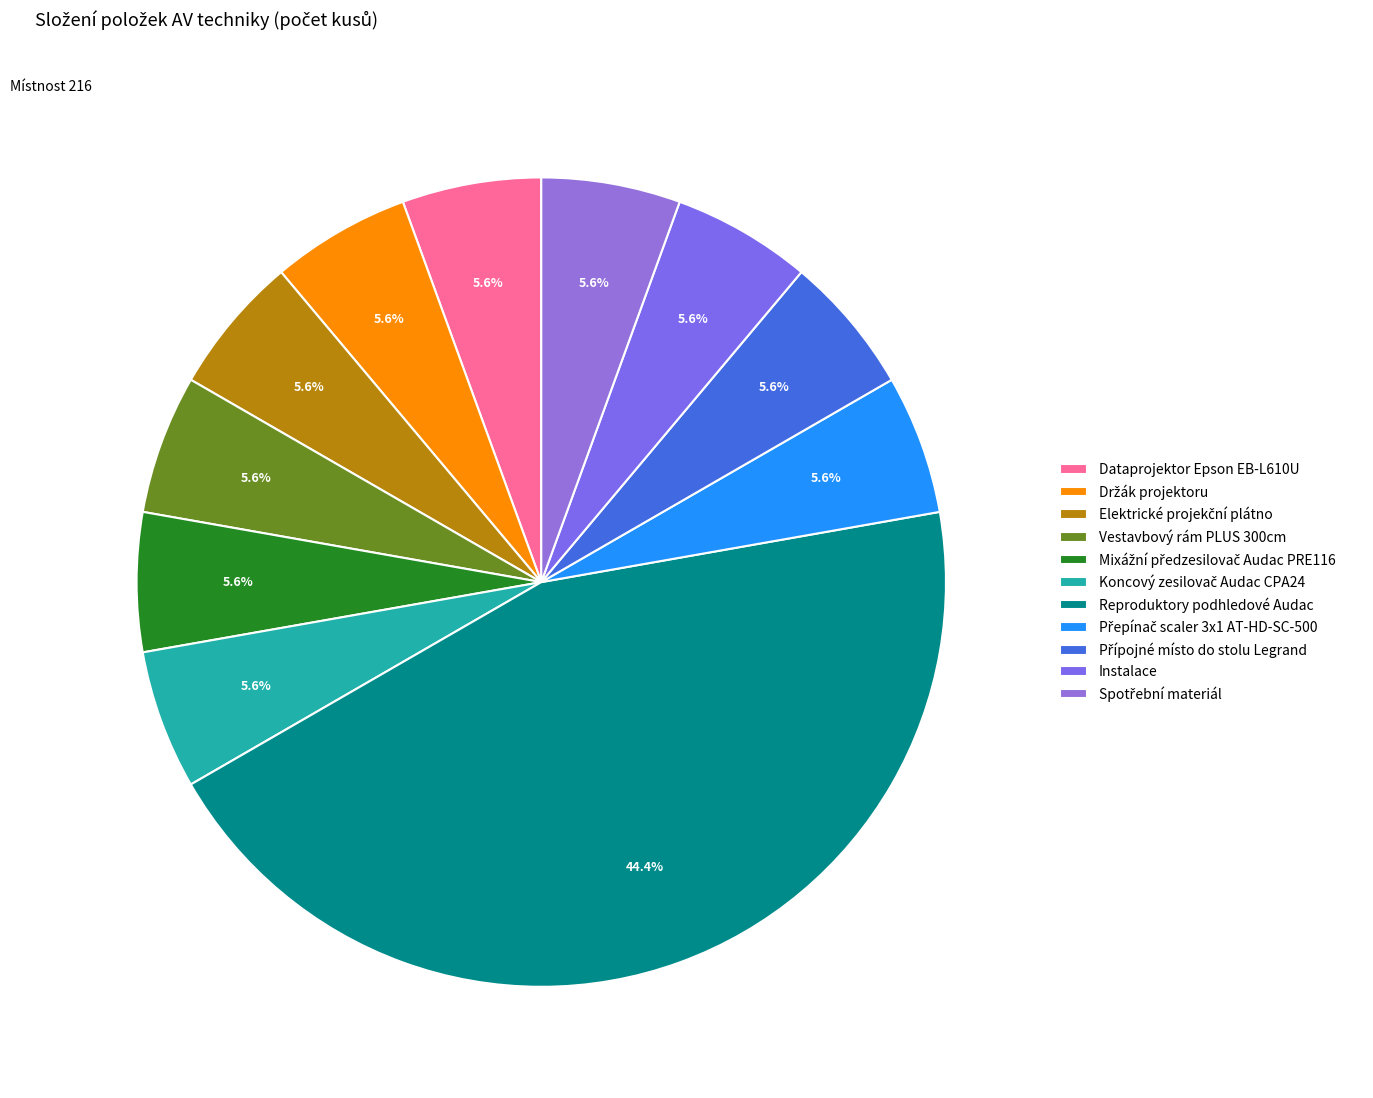

Between Koncový zesilovač Audac CPA24 and Přípojné místo do stolu Legrand, which is larger?

Koncový zesilovač Audac CPA24